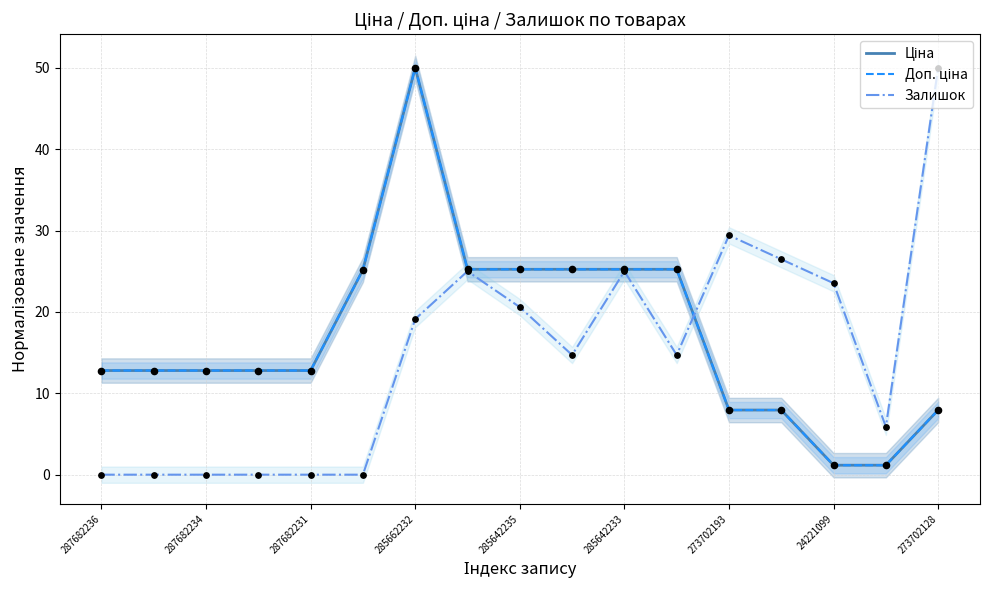

Which series has the largest total across all categories?

Доп. ціна